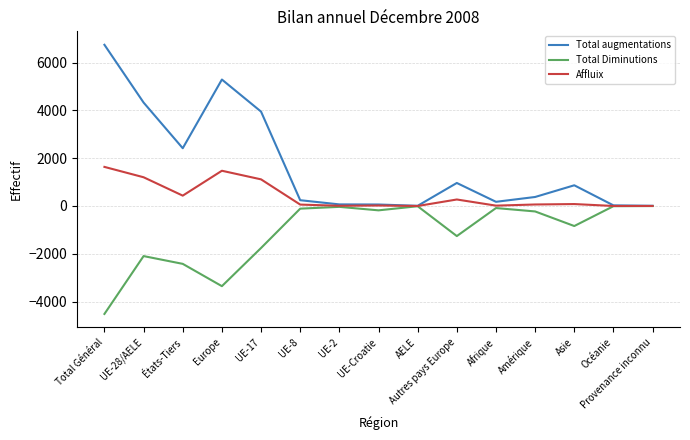

What is the difference between the highest and lowest values at Total Général?

11257